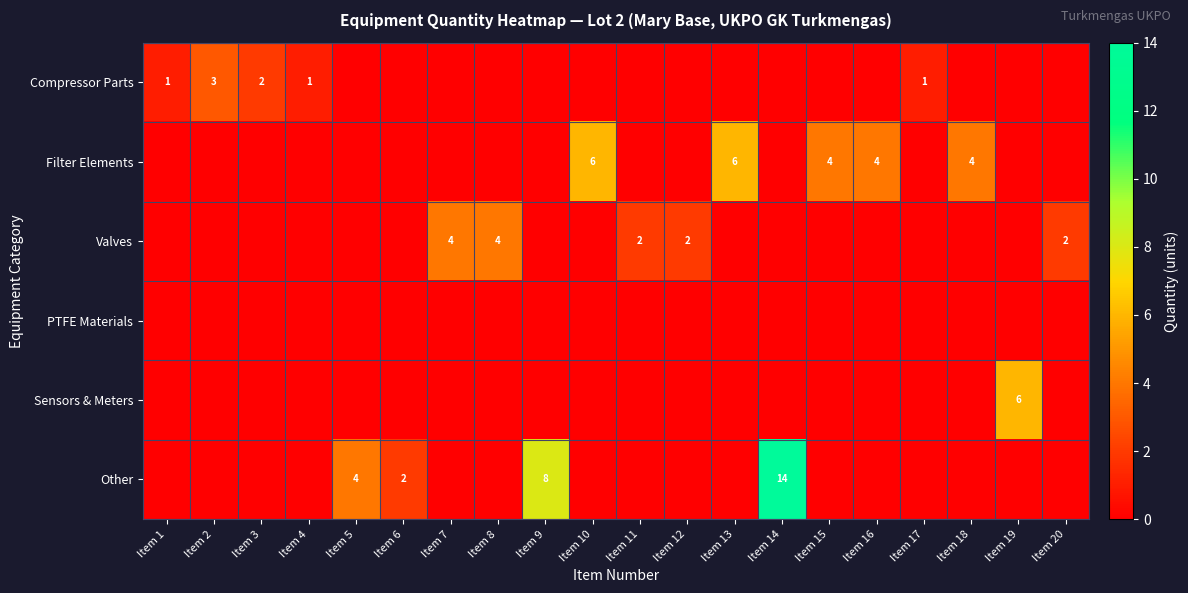

At which label is row_2 closest to 2?

Item 11